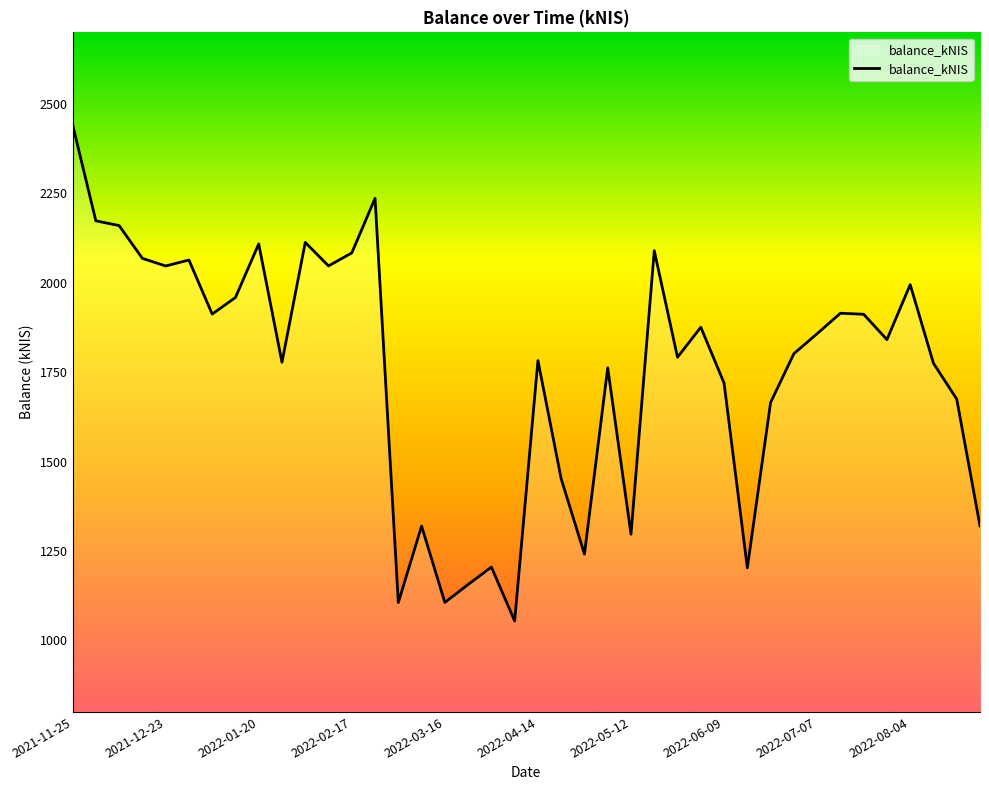

What is the minimum value shown in the chart?

1054.4